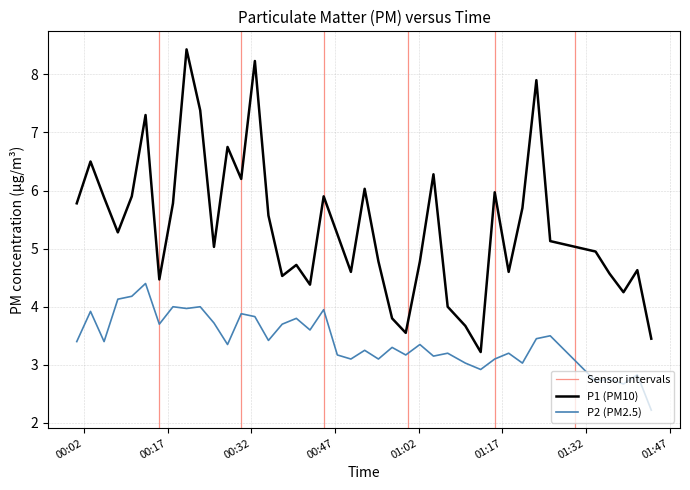

Does the chart display data point markers on the line(s)?

No